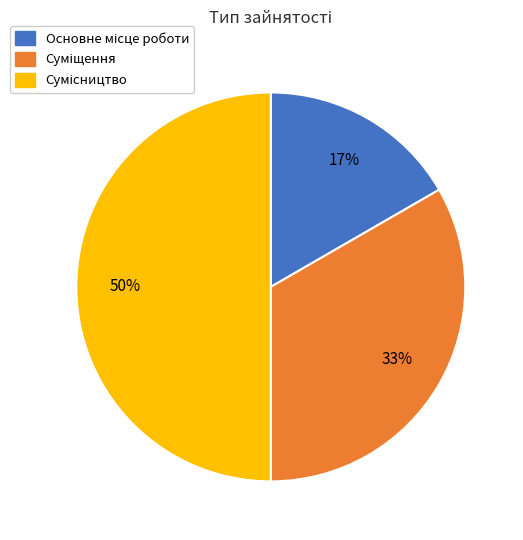

To the nearest percent, what is the average slice percentage?

33%